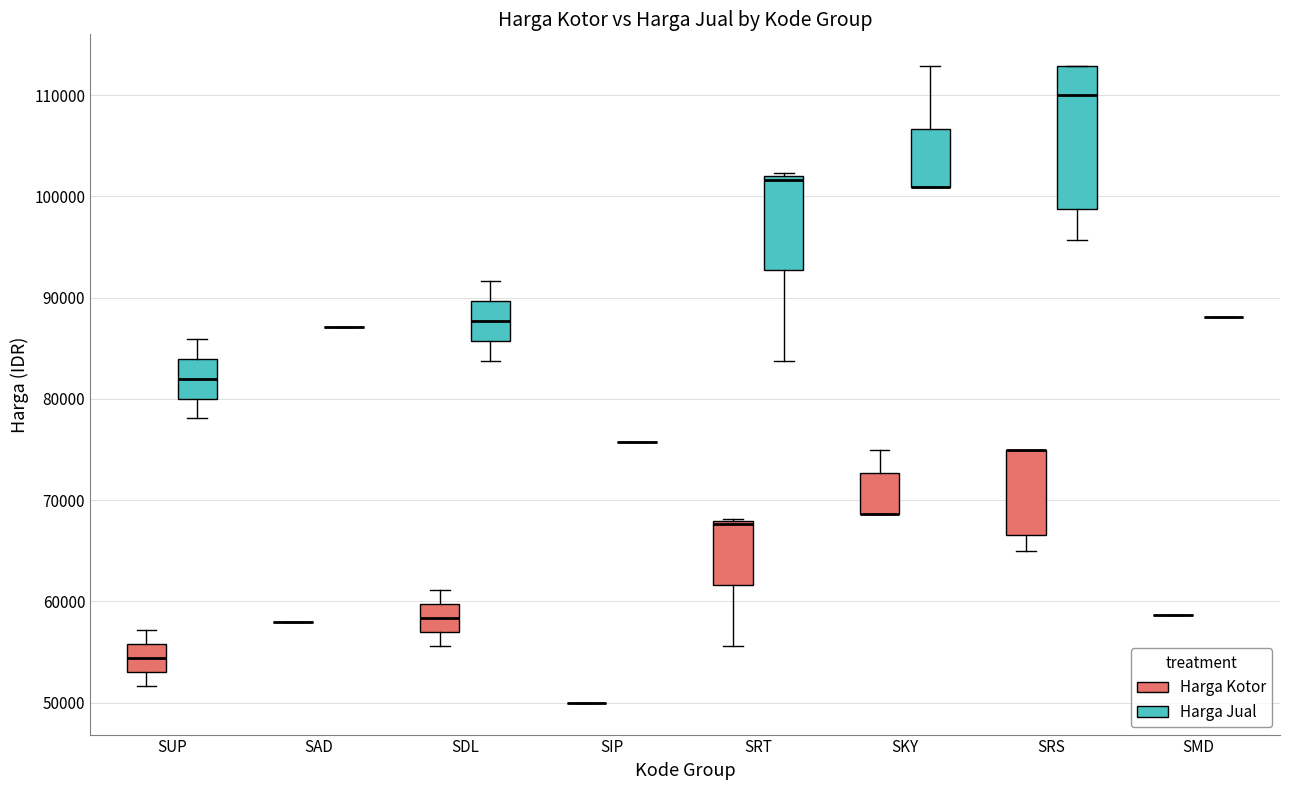

Comparing the boxes themselves (not the whiskers), which one is the tallest?

SRS (Harga Jual)